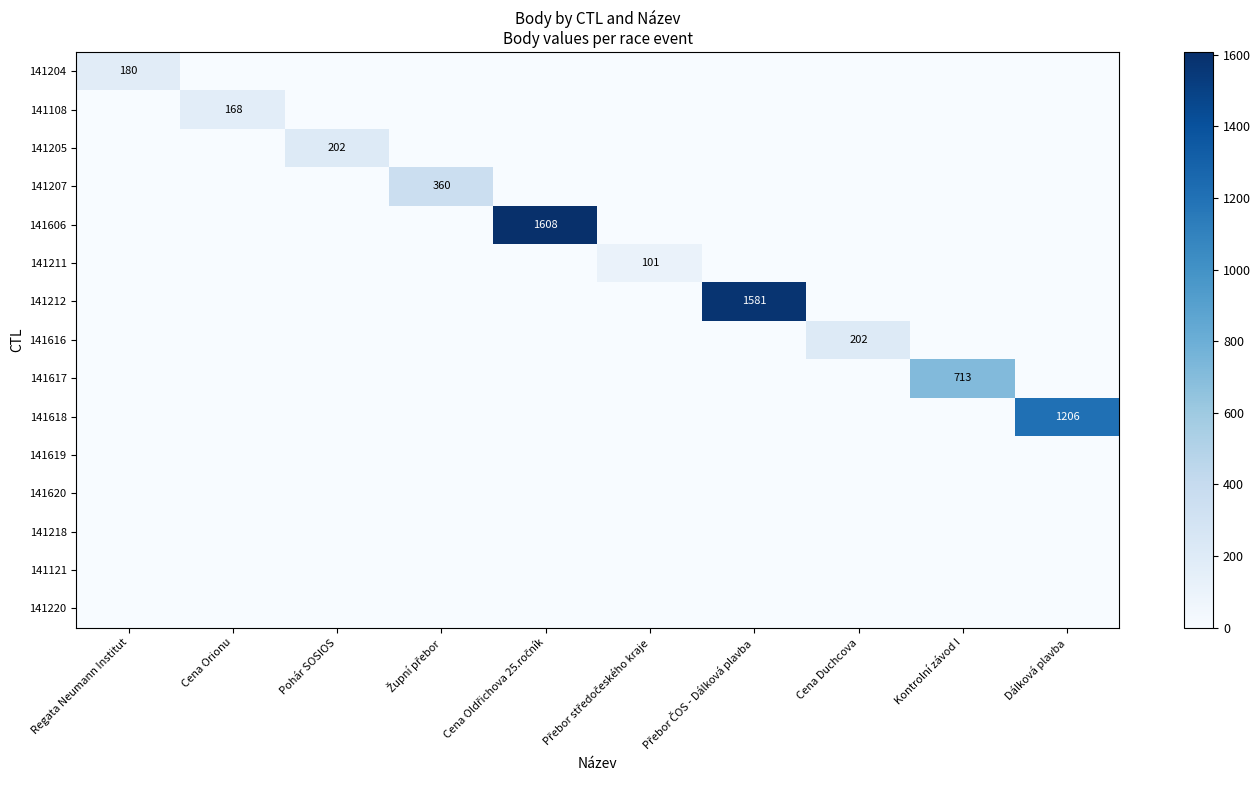

What is the spread (max minus min) of values at Cena Orionu?

168